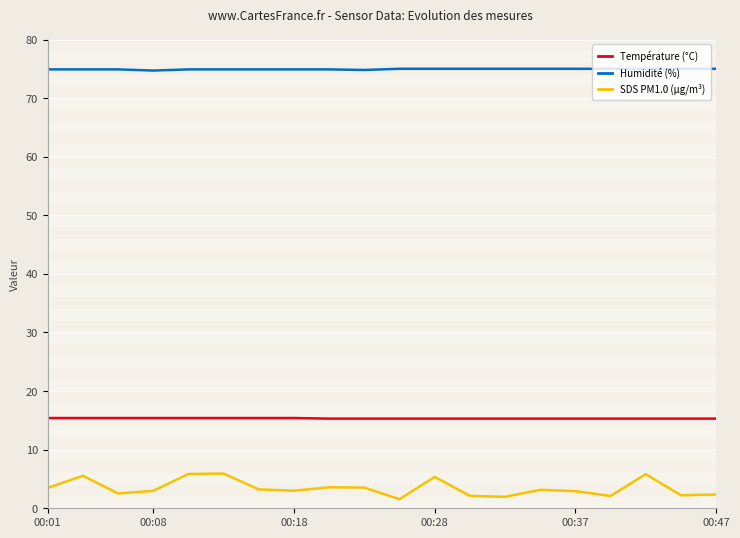

What is the highest value of the Température (°C) series?

15.4